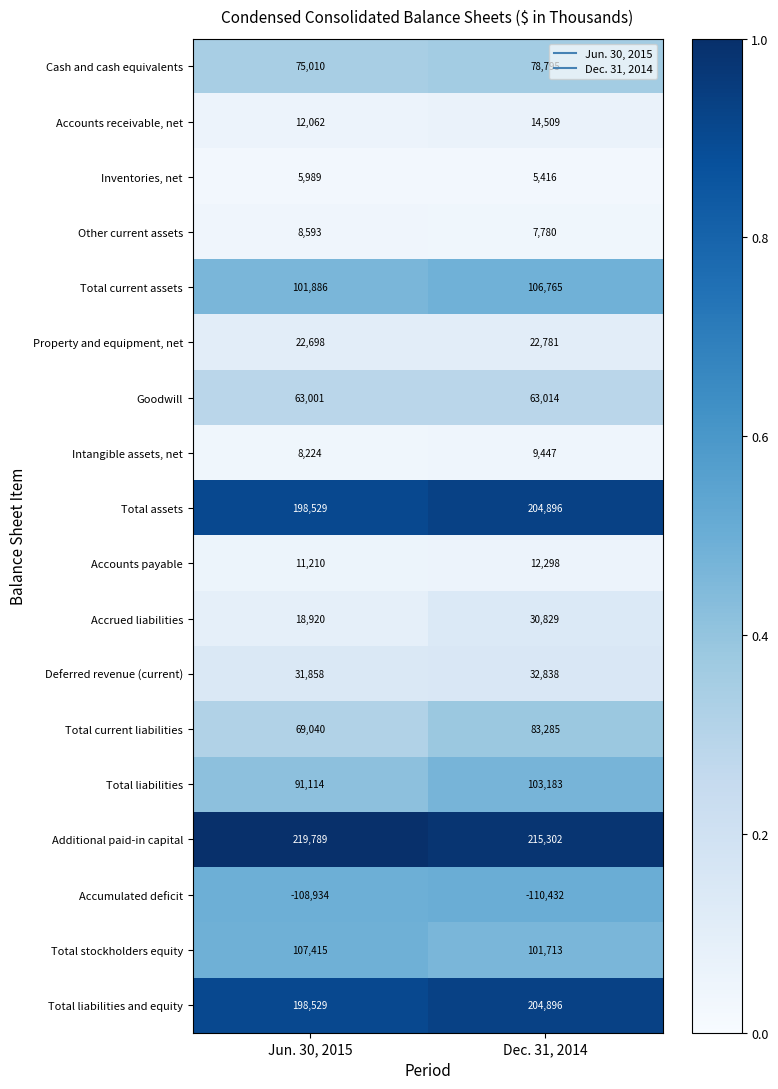

Which category has the lowest value in the Total current assets series?

Jun. 30, 2015